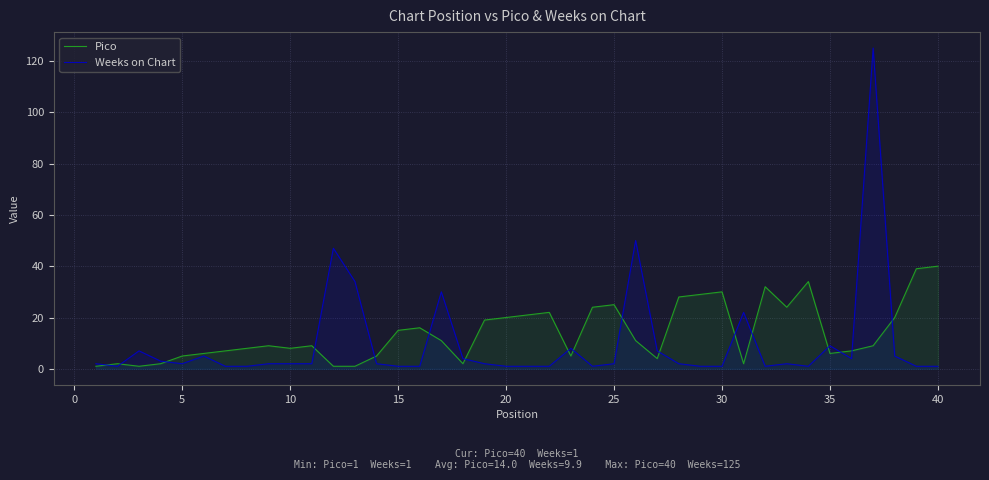

Is the value of Pico at 20 greater than the value of Weeks on Chart at 35?

Yes